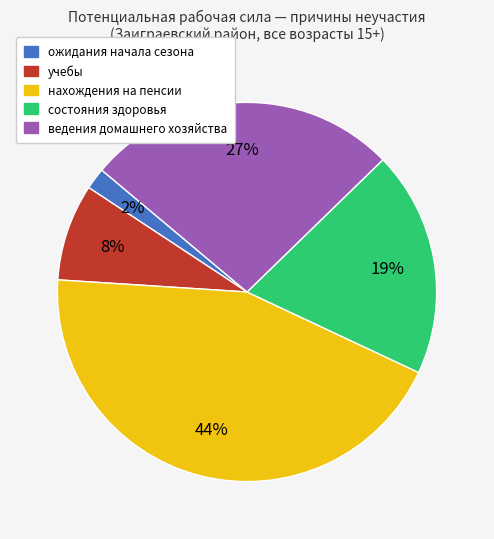

Count the number of slices in the pie.

5